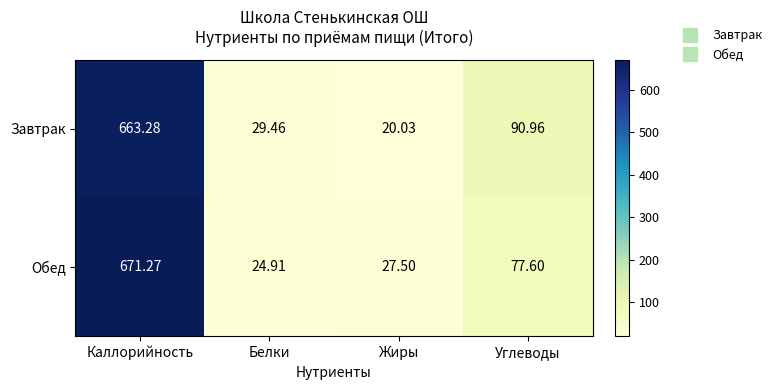

Which series has the largest total across all categories?

Завтрак